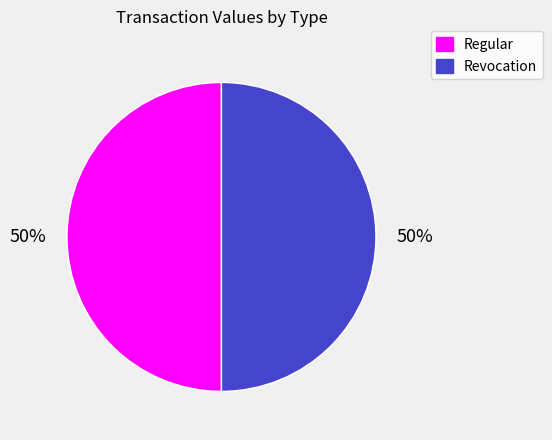

True or false: Regular accounts for 50% of the total.

True